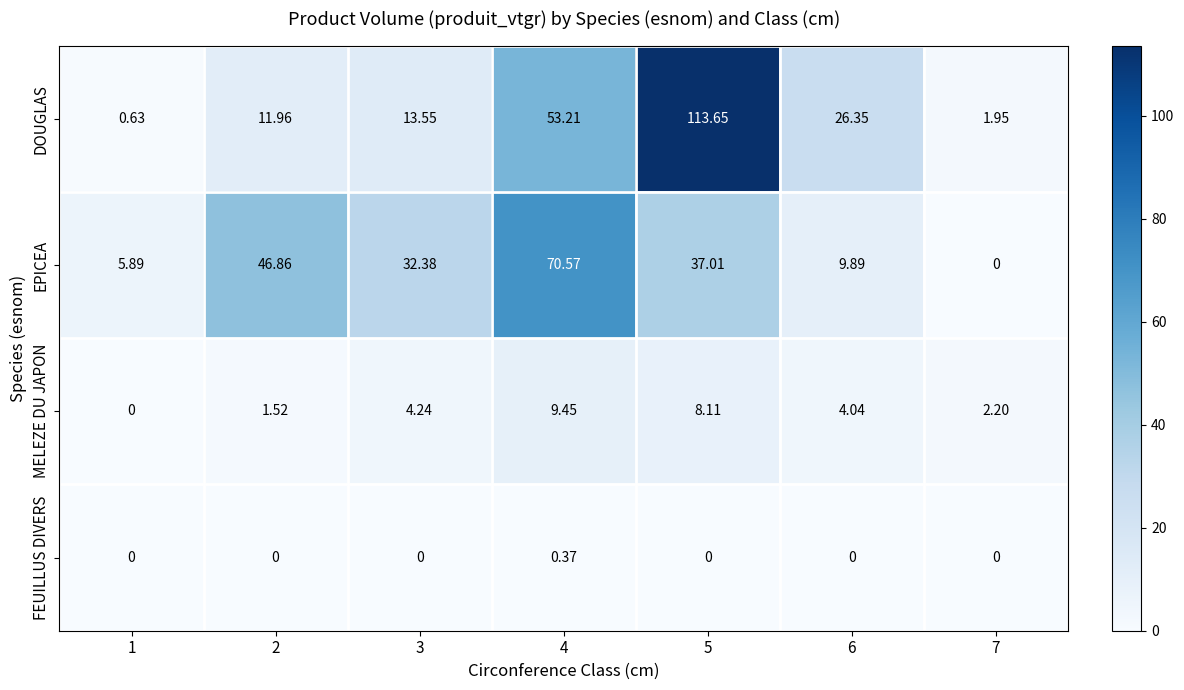

Rank the series at 4 from highest to lowest value.

EPICEA, DOUGLAS, MELEZE DU JAPON, FEUILLUS DIVERS